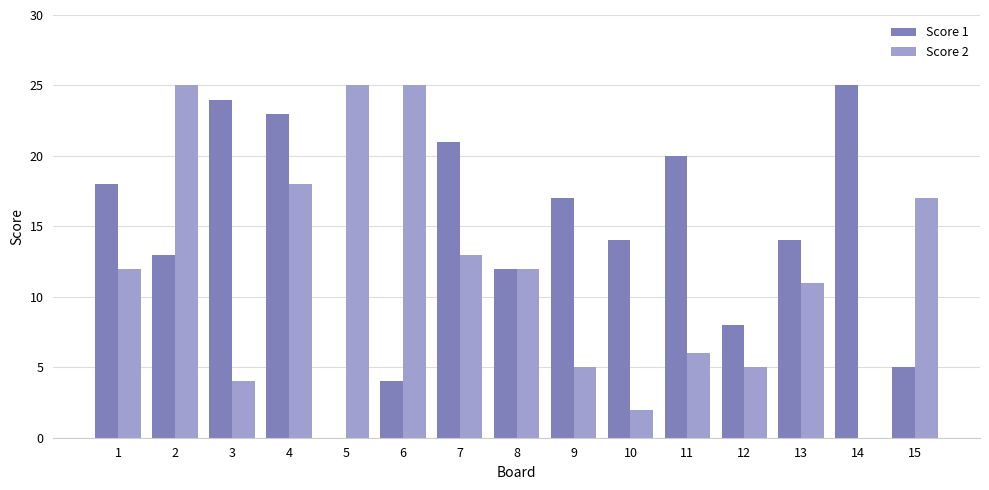

What are all the series names shown in the legend?

Score 1, Score 2